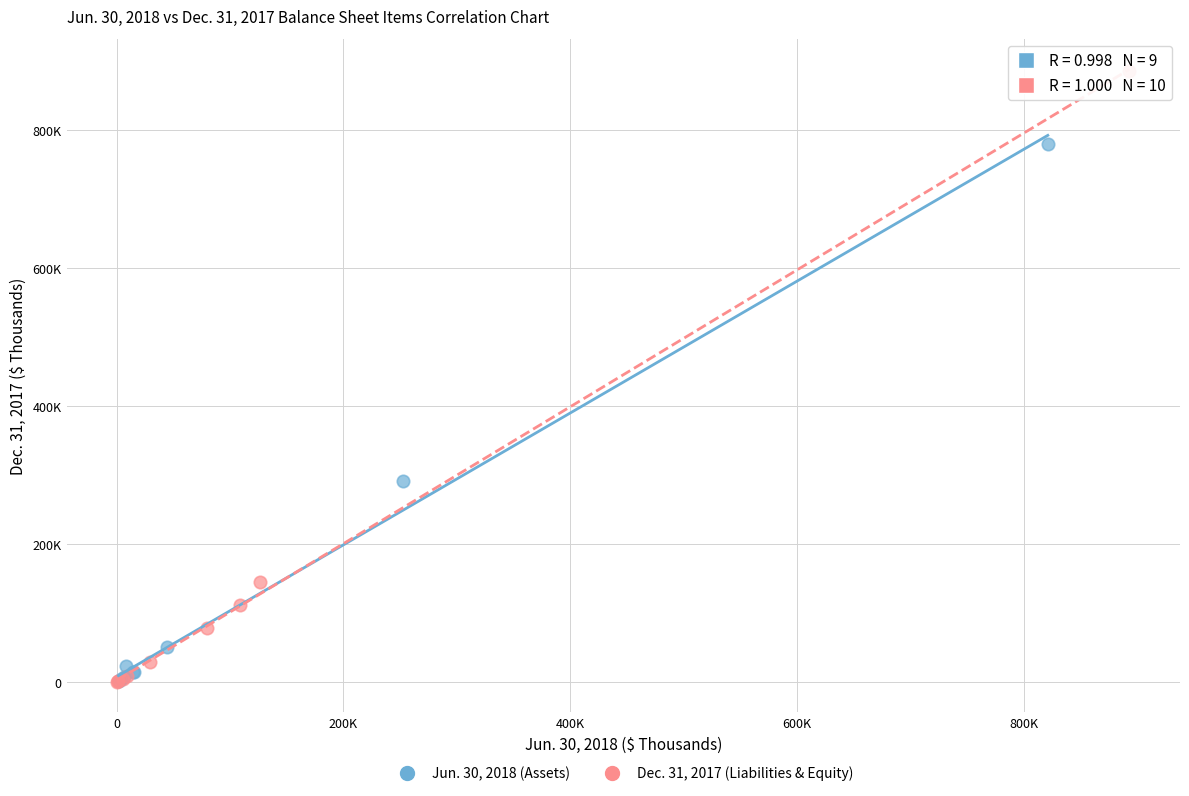

What are all the series names shown in the legend?

Jun. 30, 2018 (Assets), Dec. 31, 2017 (Liabilities & Equity)